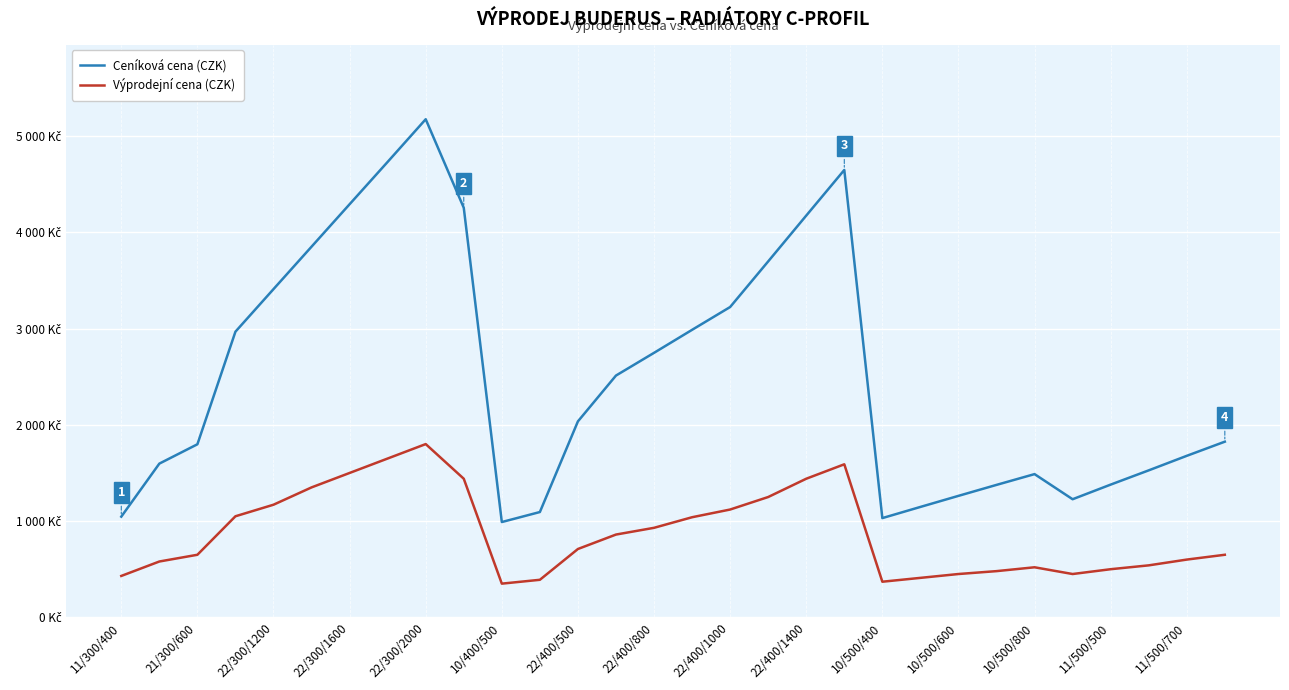

True or false: Ceníková cena (CZK) and Výprodejní cena (CZK) intersect in this chart.

False